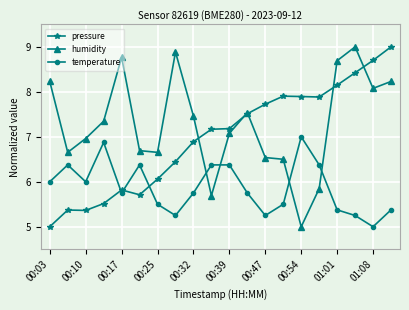

Which series has the largest total across all categories?

humidity